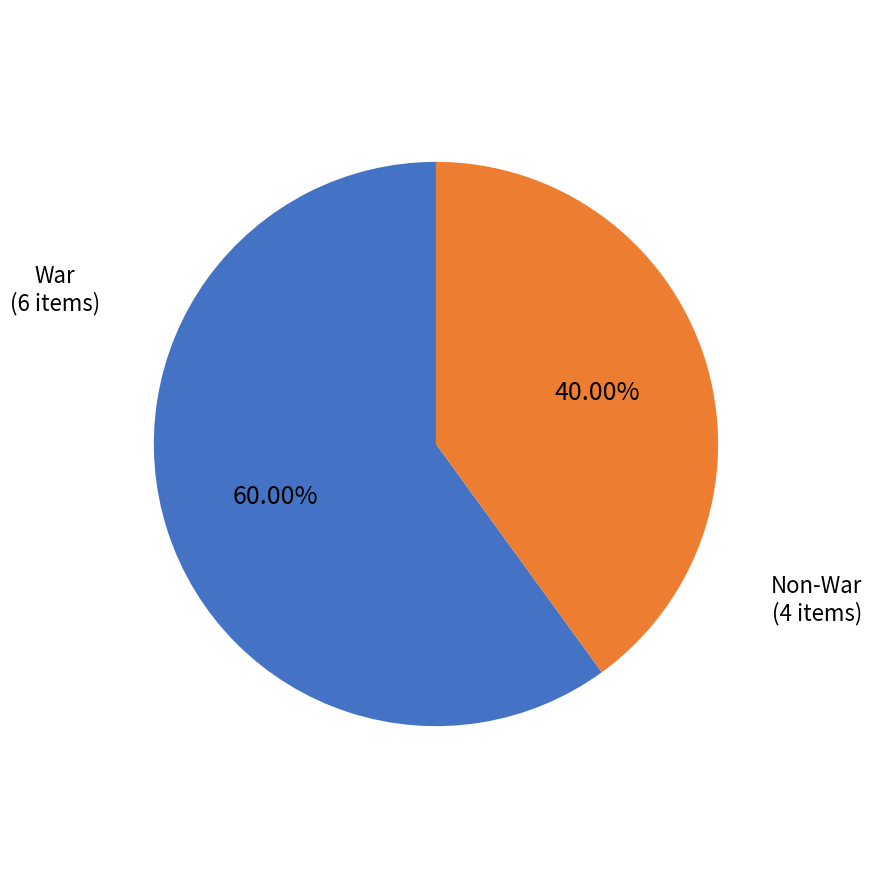

Which has a higher value, War (6 items) or Non-War (4 items)?

War (6 items)